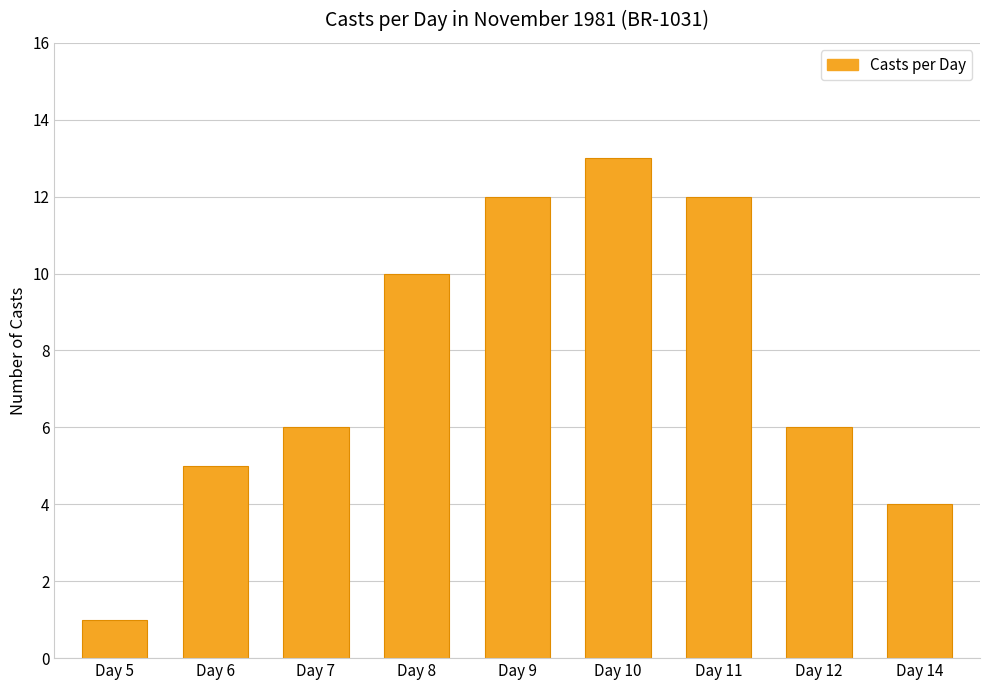

How many bars are there in total?

9